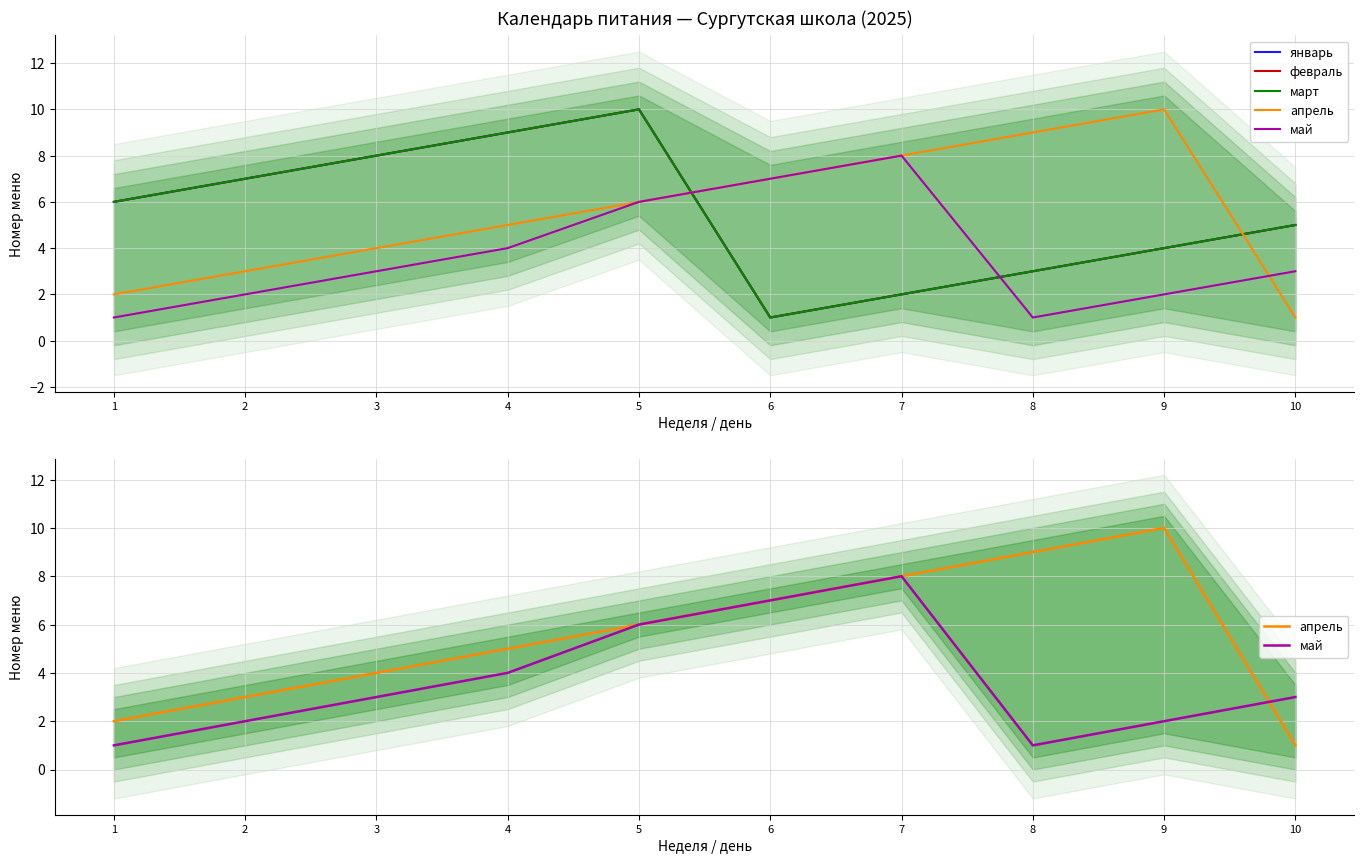

How many lines are shown in the chart?

5